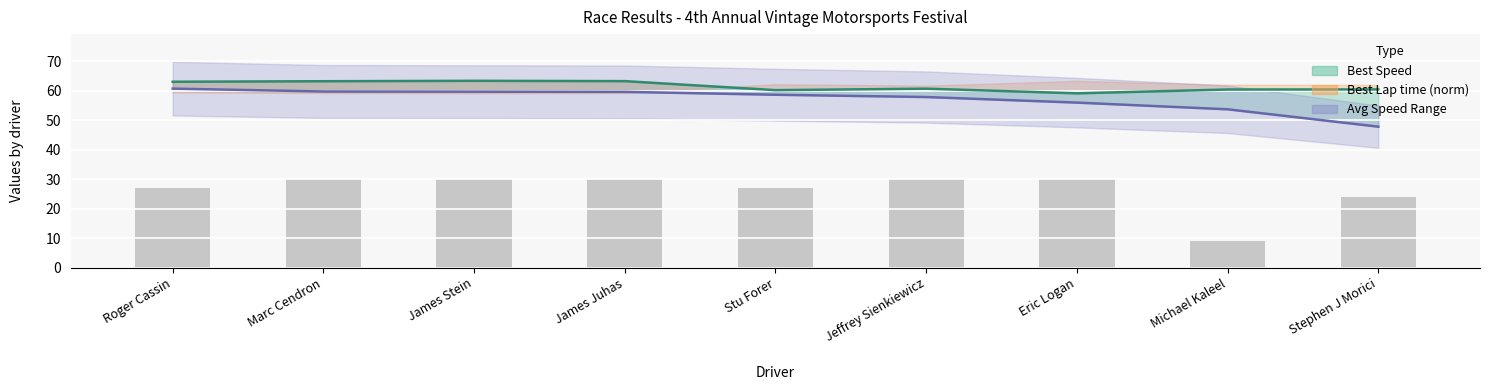

Where does the Best Lap time series first go above 60?

Roger Cassin